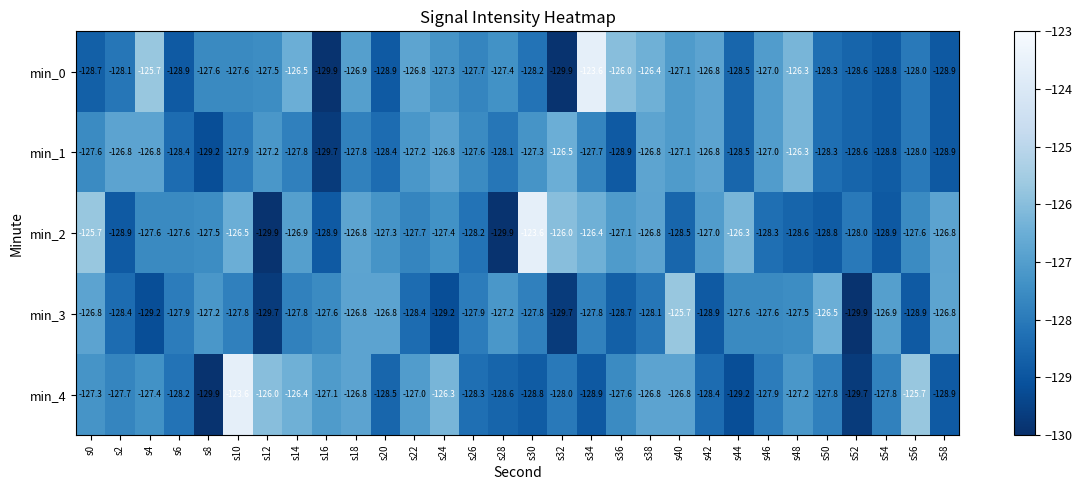

Count the number of data series in this chart.

5